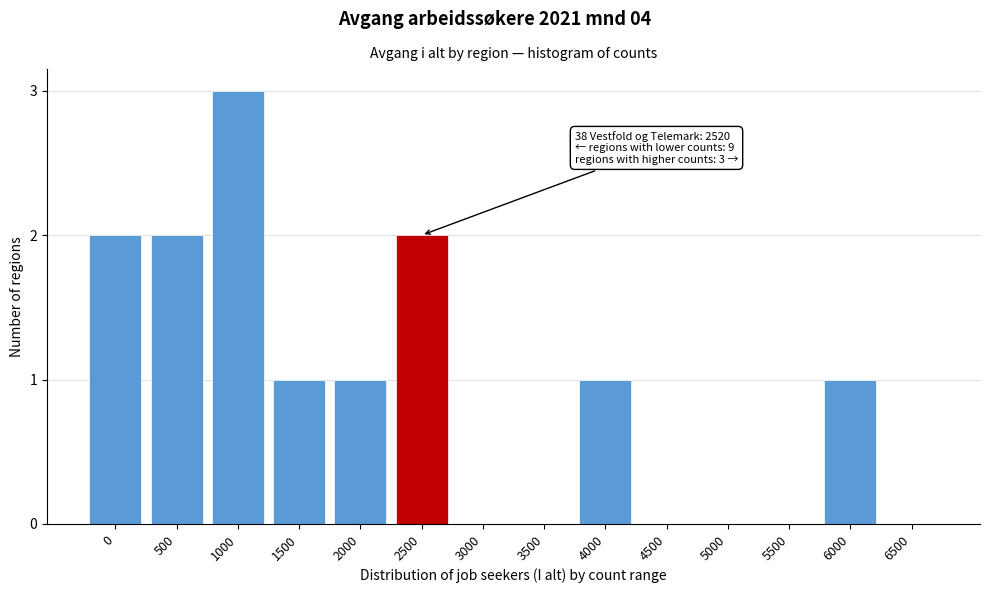

Reading right to left, list all the values displayed in this chart.

6500=0	6000=1	5500=0	5000=0	4500=0	4000=1	3500=0	3000=0	2500=2	2000=1	1500=1	1000=3	500=2	0=2